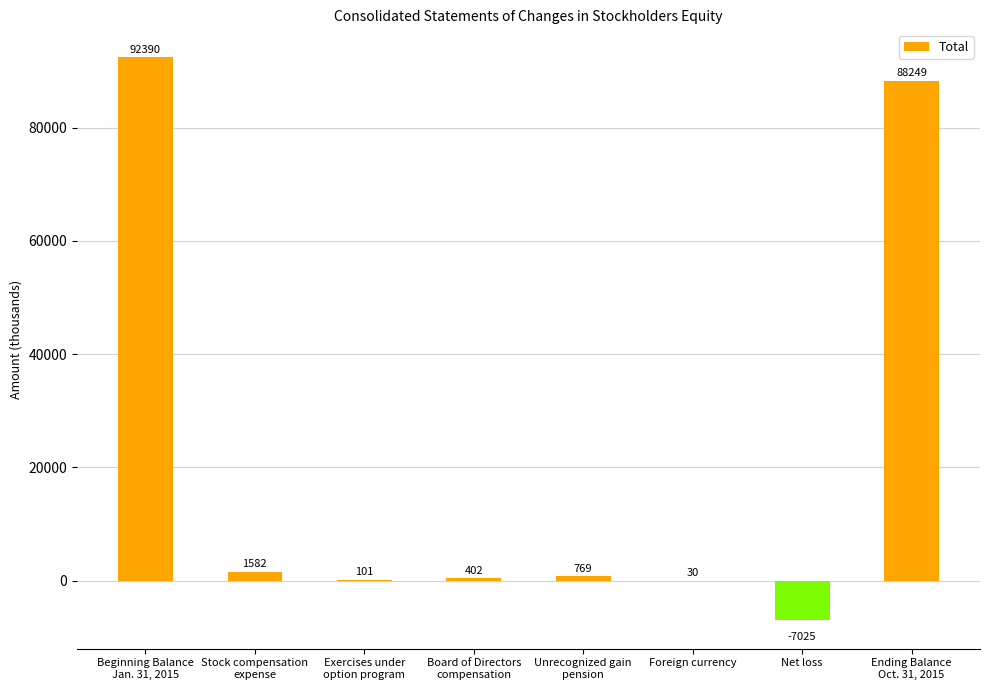

Read the value at Net loss.

-7025